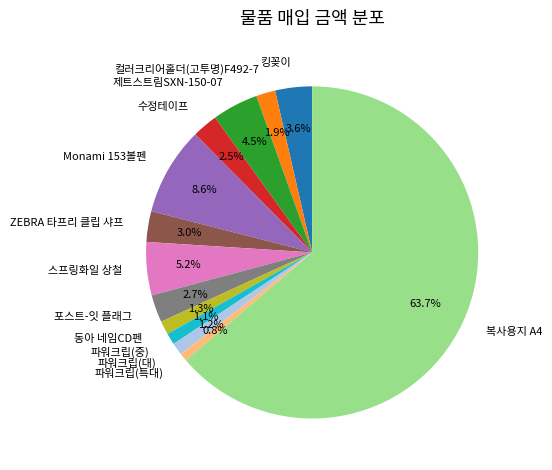

What is the total percentage of ZEBRA 타프리 클립 샤프 and 포스트-잇 플래그?

5.7%